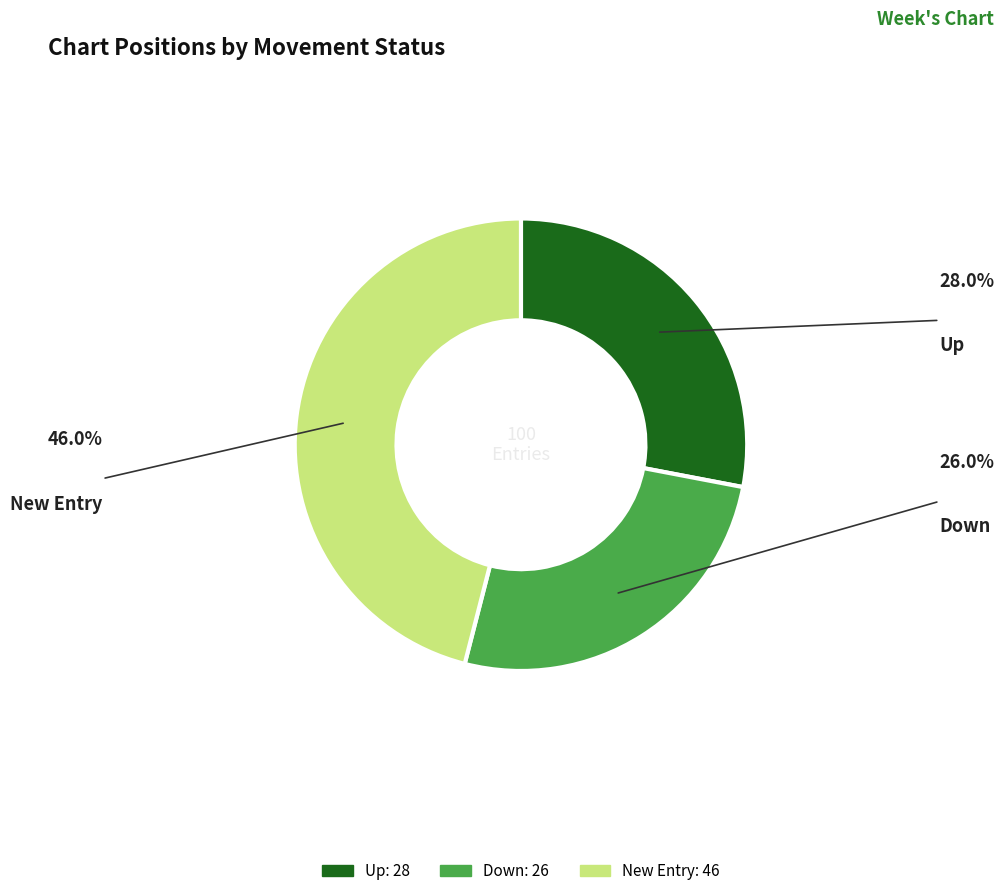

Combined, do Up and New Entry account for over 50%?

Yes